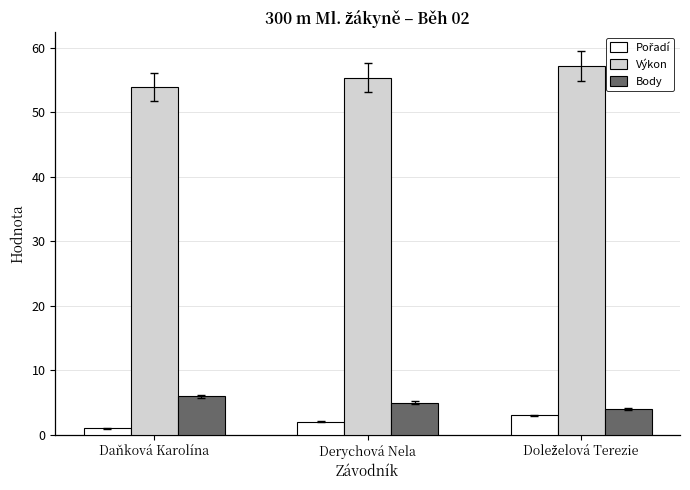

What is the total value across all series at Daňková Karolína?

60.9